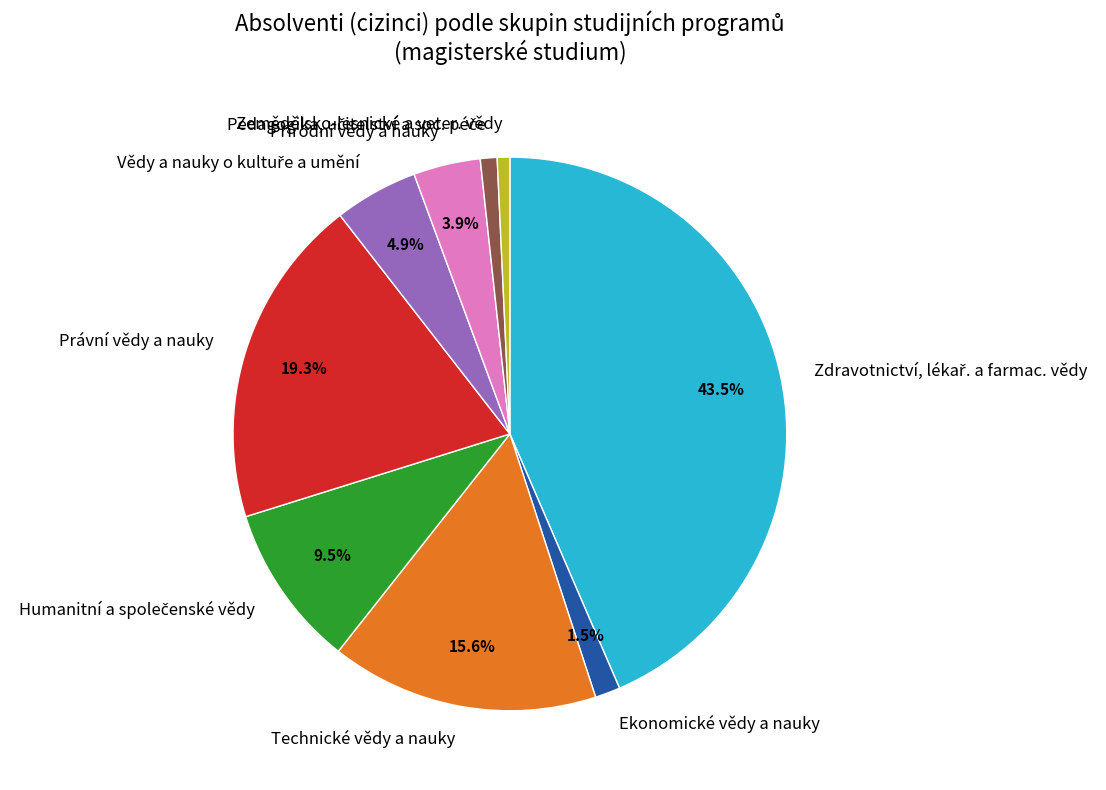

How many segments does this pie chart have?

9